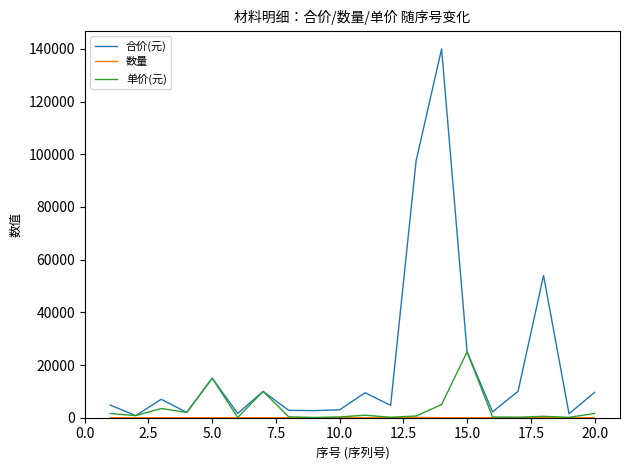

Which series has the widest spread of values?

合价(元)